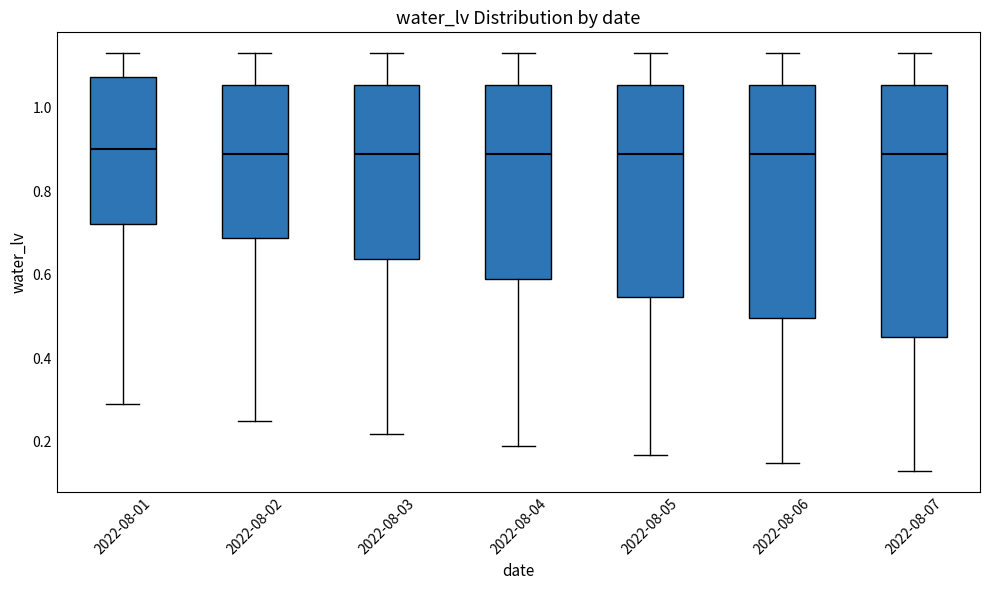

Reading left to right, read every box against the y-axis: the position of its median line, the range the box covers, and the ends of its whiskers. The values are not printed on the chart, so give them approximately, as read against the axis.

2022-08-01: median 0.90, box 0.72 to 1.08, whiskers 0.30 to 1.14
2022-08-02: median 0.90, box 0.68 to 1.06, whiskers 0.26 to 1.14
2022-08-03: median 0.90, box 0.64 to 1.06, whiskers 0.22 to 1.14
2022-08-04: median 0.90, box 0.60 to 1.06, whiskers 0.20 to 1.14
2022-08-05: median 0.90, box 0.54 to 1.06, whiskers 0.18 to 1.14
2022-08-06: median 0.90, box 0.50 to 1.06, whiskers 0.16 to 1.14
2022-08-07: median 0.90, box 0.46 to 1.06, whiskers 0.14 to 1.14